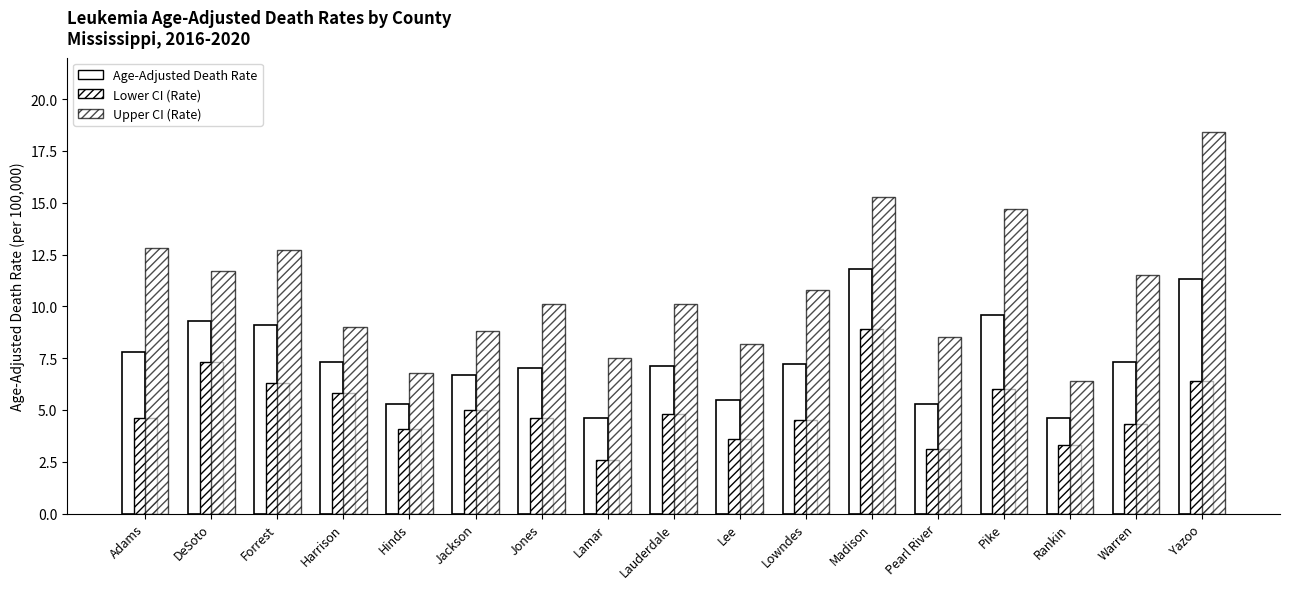

How many distinct data groups are displayed?

3